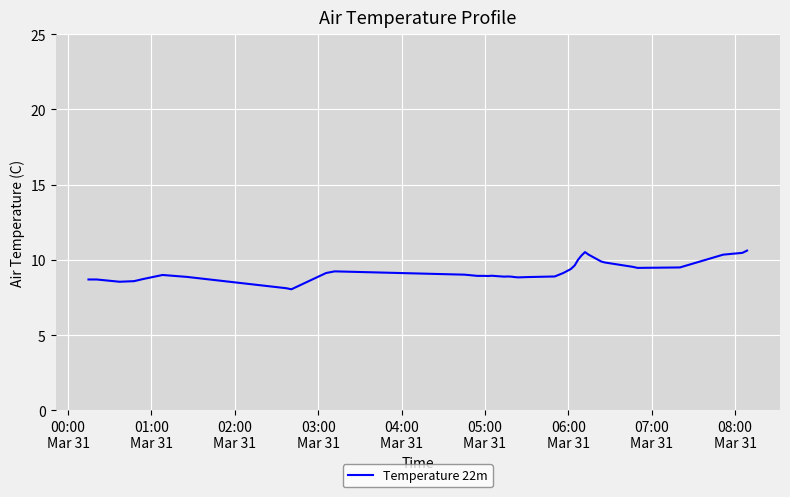

What is the difference between the maximum and minimum values?

2.6